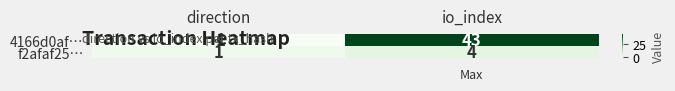

Rank the series at direction from lowest to highest value.

4166d0af…, f2afaf25…